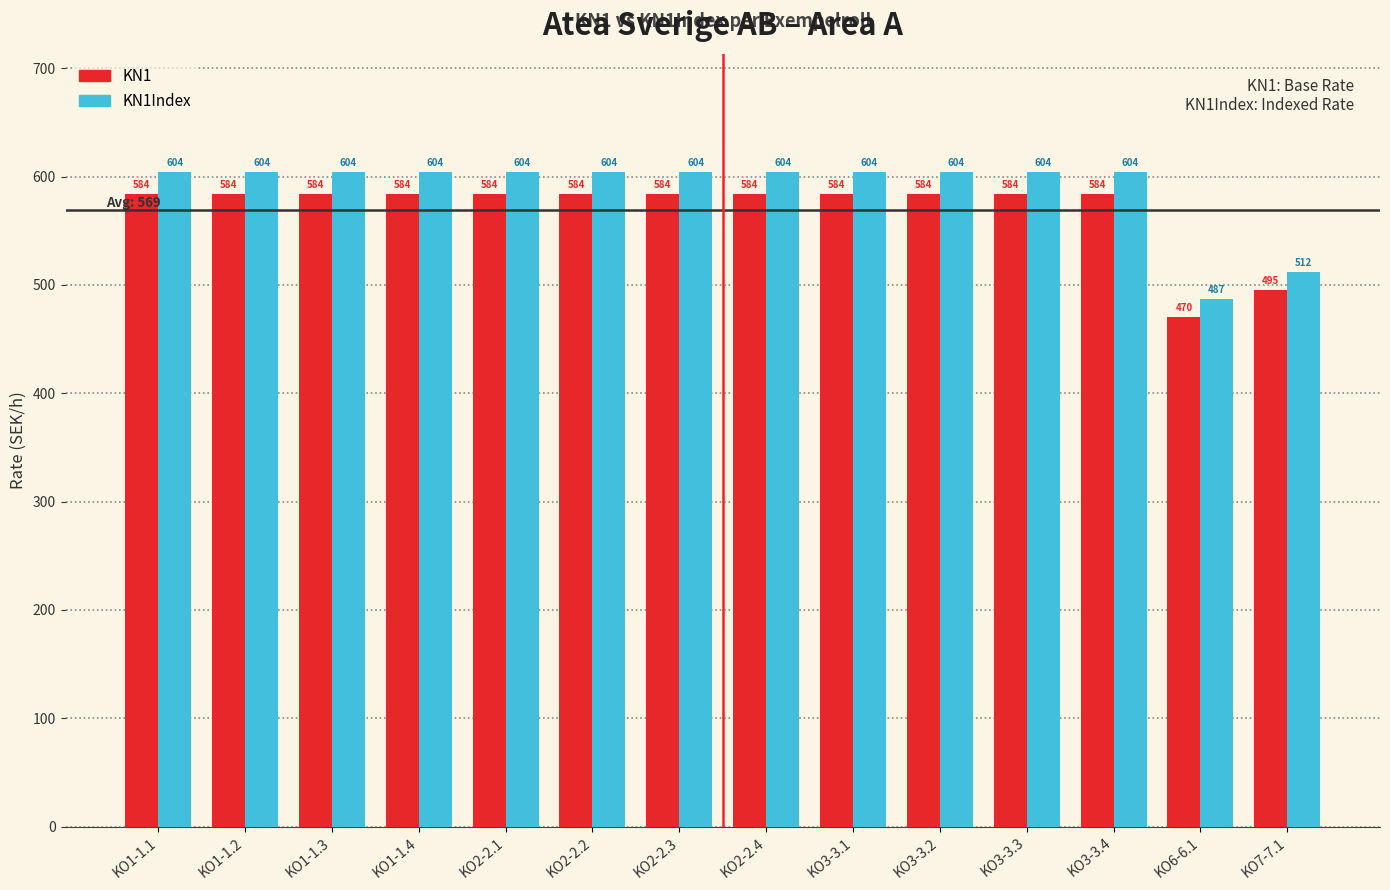

Which category has the lowest value in the KN1 series?

KO6-6.1